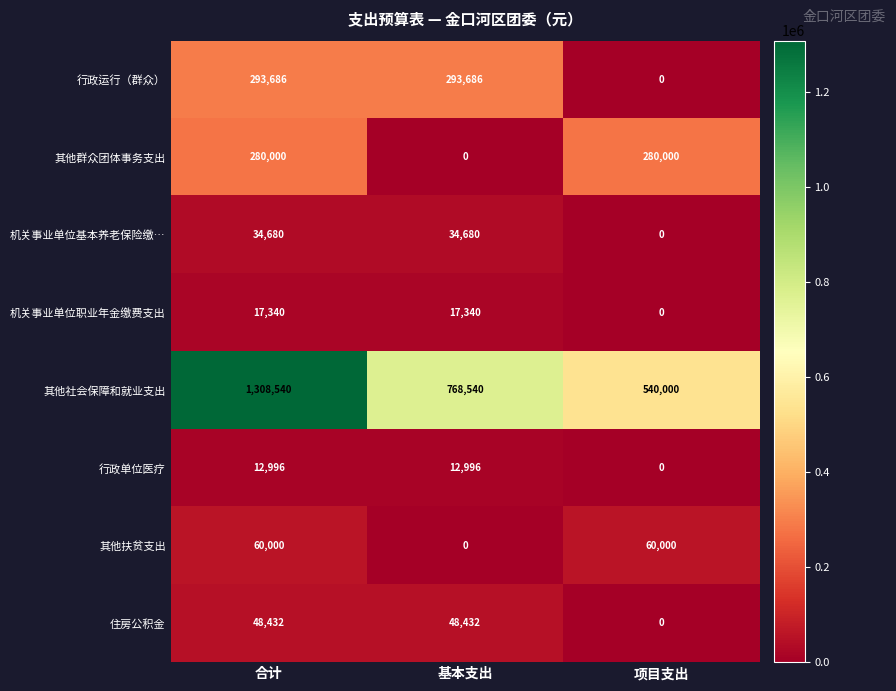

Which series has the largest range (max minus min)?

其他社会保障和就业支出